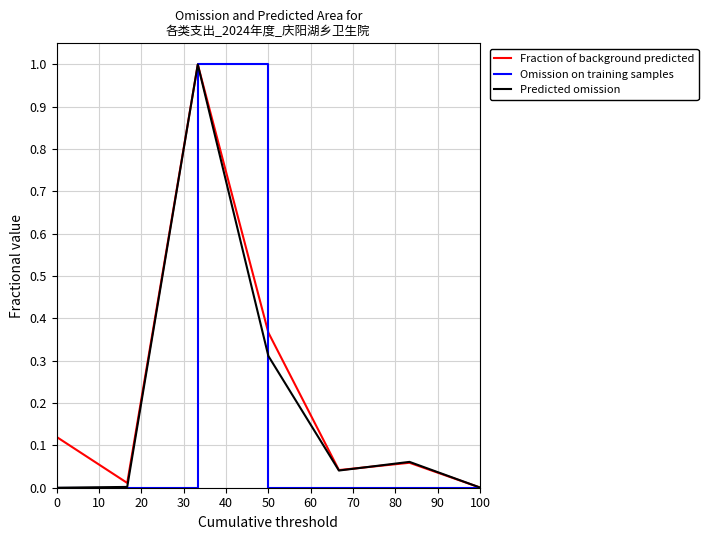

What is the maximum value shown in the chart?

1.0